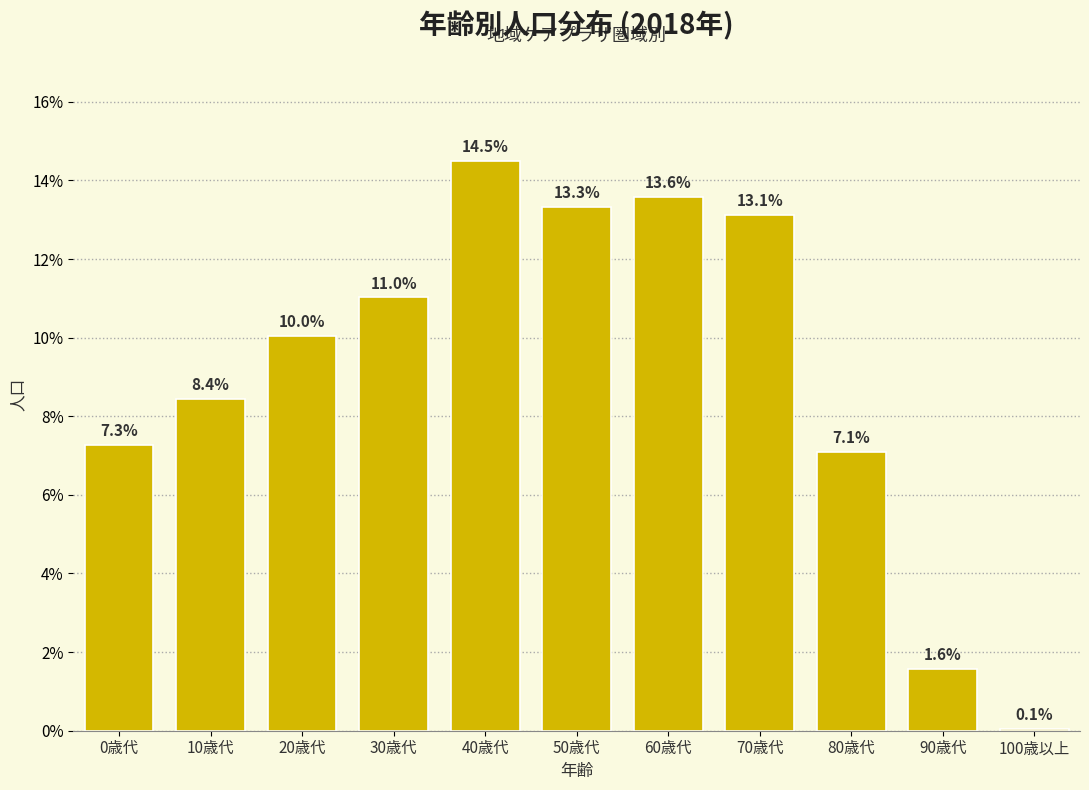

Reading right to left, transcribe all the data shown in this chart.

0.1	1.6	7.1	13.1	13.6	13.3	14.5	11.0	10.0	8.4	7.3